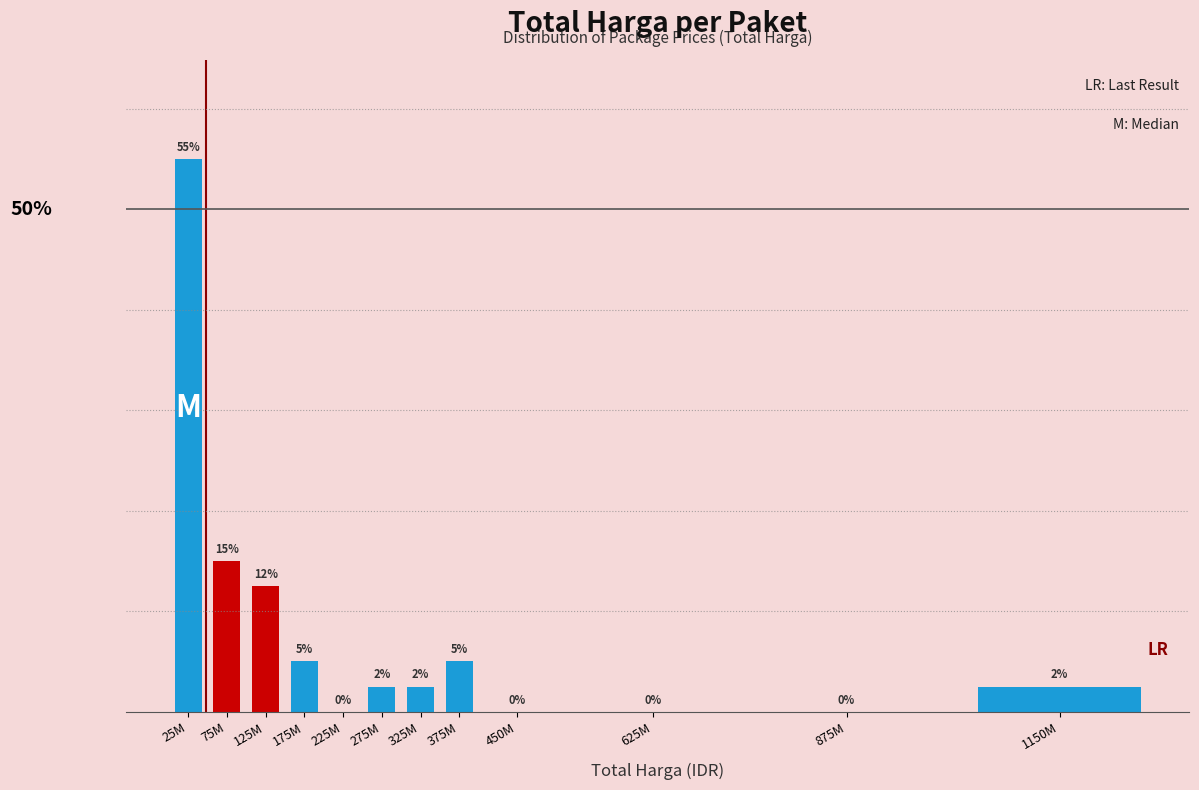

Between 125M and 450M, which is larger?

125M